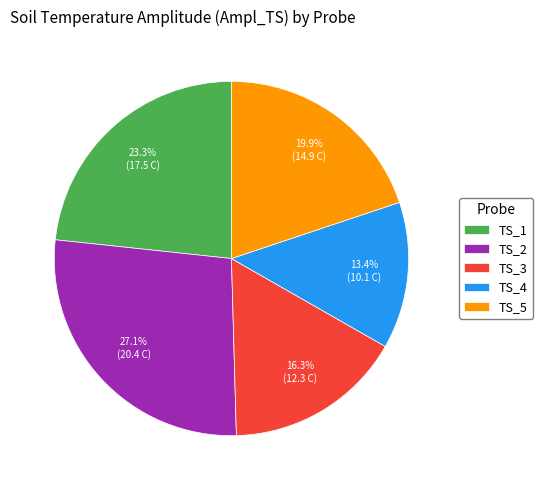

How many segments does this pie chart have?

5